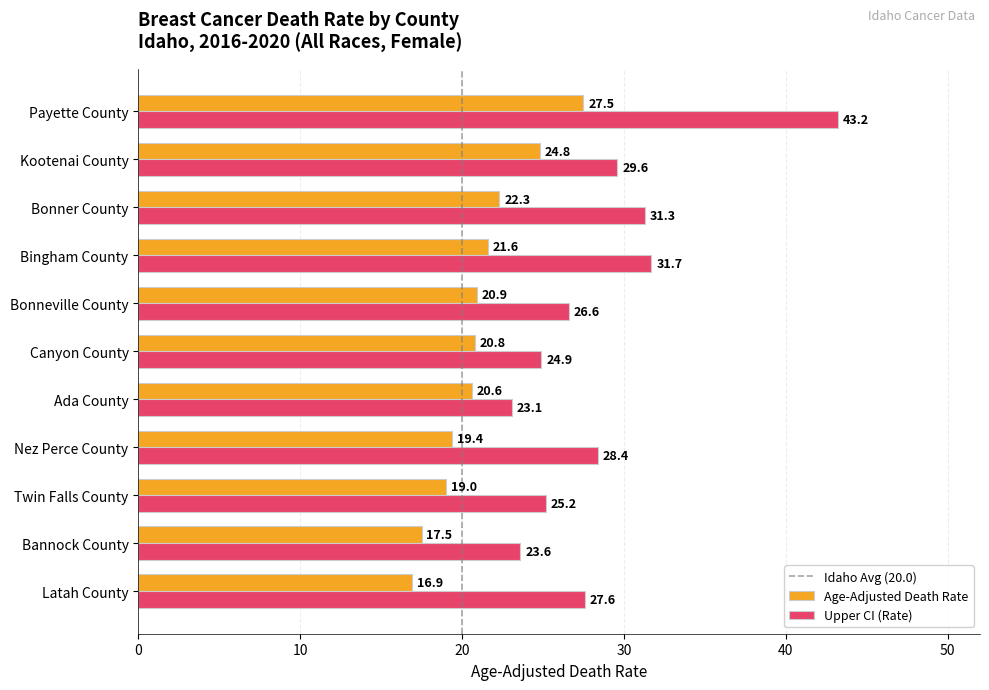

The value of Age-Adjusted Death Rate at Twin Falls County is 19.0. True or false?

True